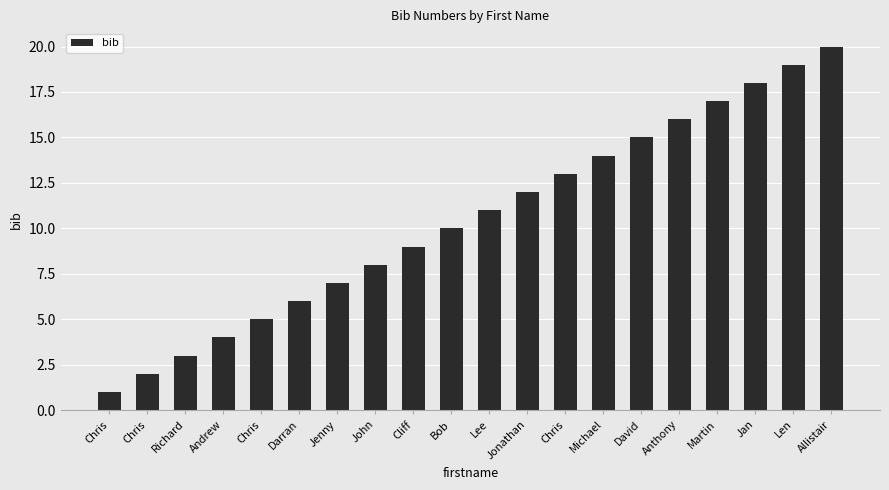

Is it true that the value at Andrew is 1?

False